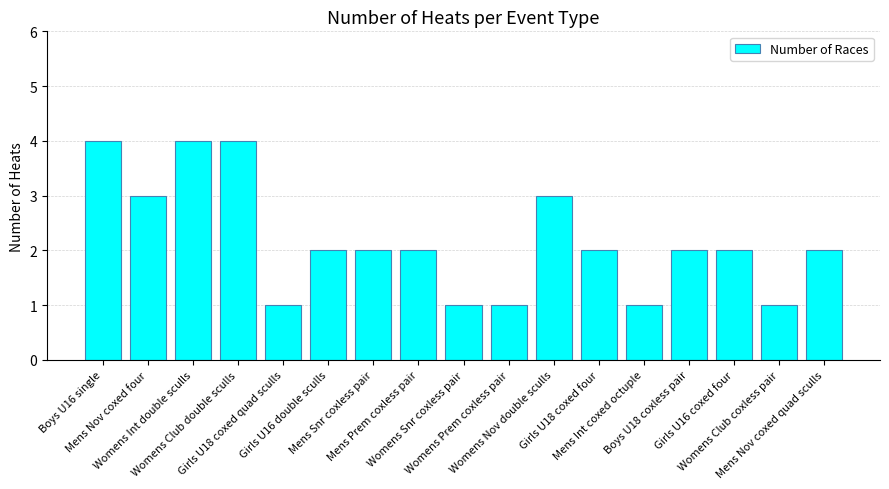

Count the number of categories in the chart.

17